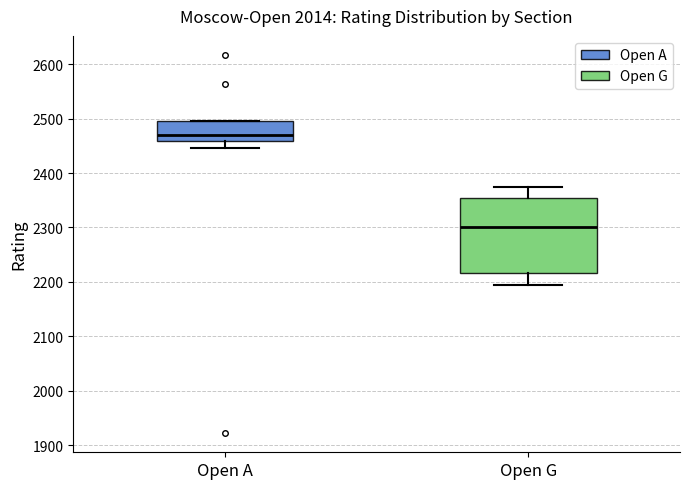

Reading left to right, transcribe this box plot: for each box, give where its median line is, the range the box spans, and where its two whiskers end, as read against the y-axis. The values are not printed on the chart, so give them approximately, as read against the axis.

Open A: median 2470, box 2460 to 2500, whiskers 2450 to 2500
Open G: median 2300, box 2220 to 2360, whiskers 2200 to 2370